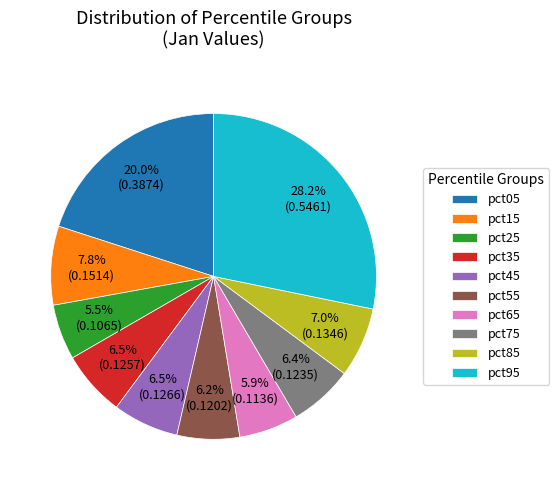

What is the largest slice in the pie chart?

pct95